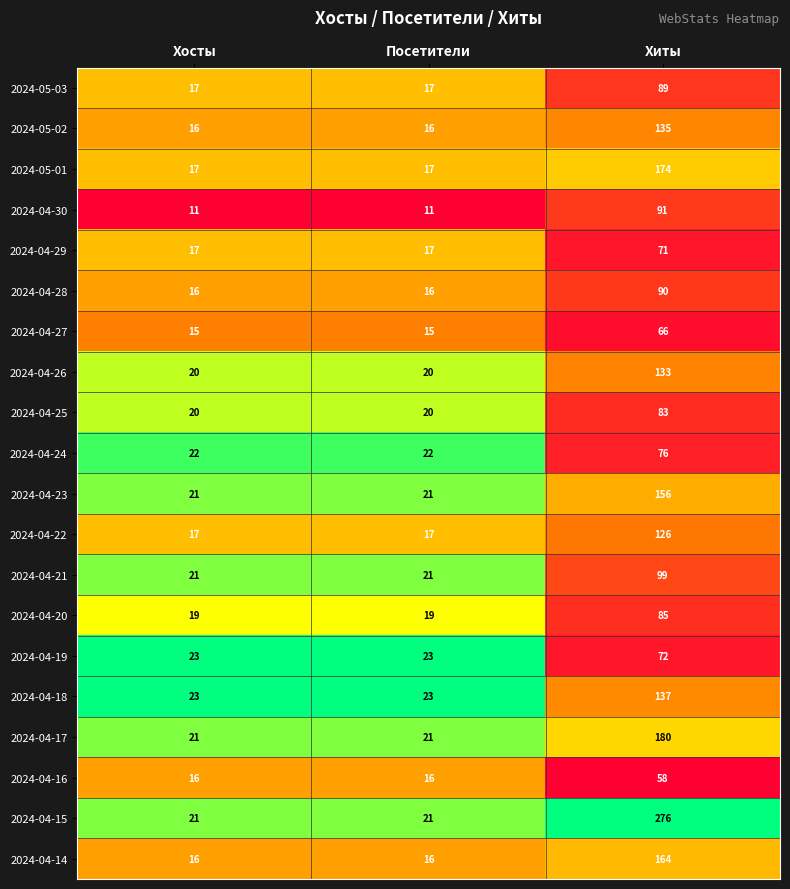

What is the difference between the 2024-04-14 values at Хосты and Хиты?

148